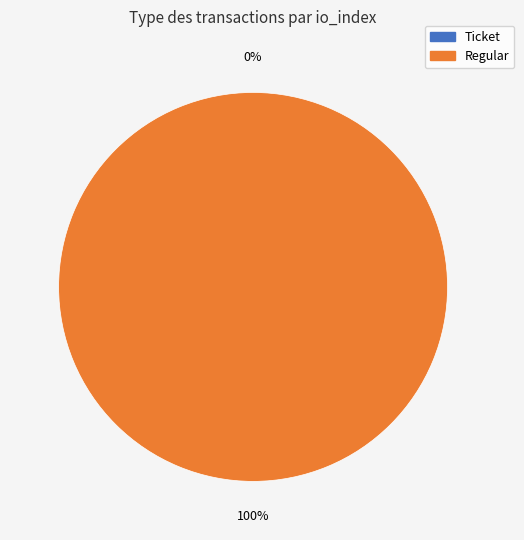

To the nearest percent, what is the difference between the largest and smallest slice percentages?

100%